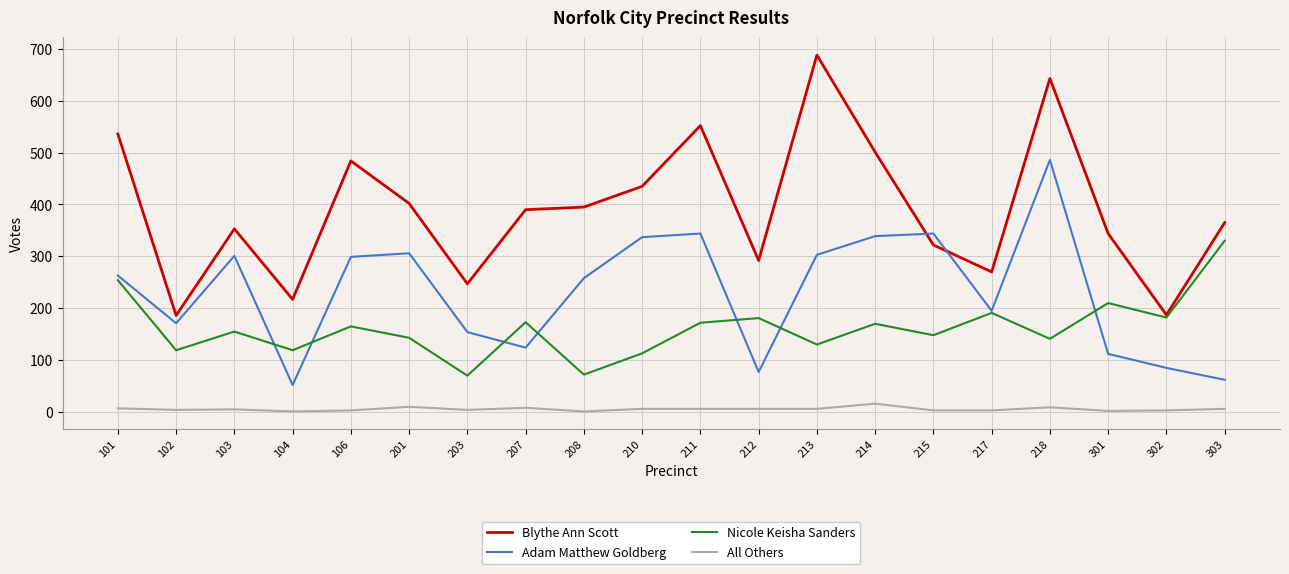

True or false: All Others and Blythe Ann Scott cross at least once.

False